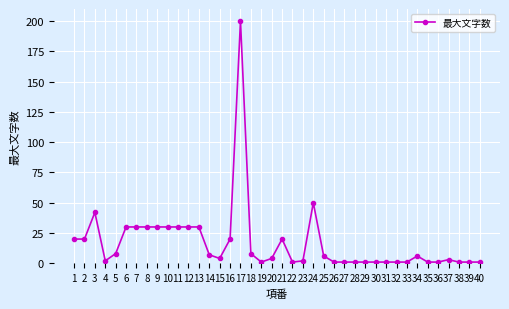

How many data points does each series have?

40